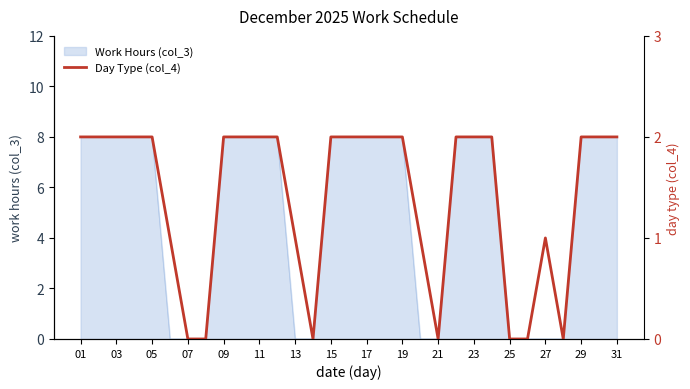

Which label corresponds to the largest value in the chart?

01